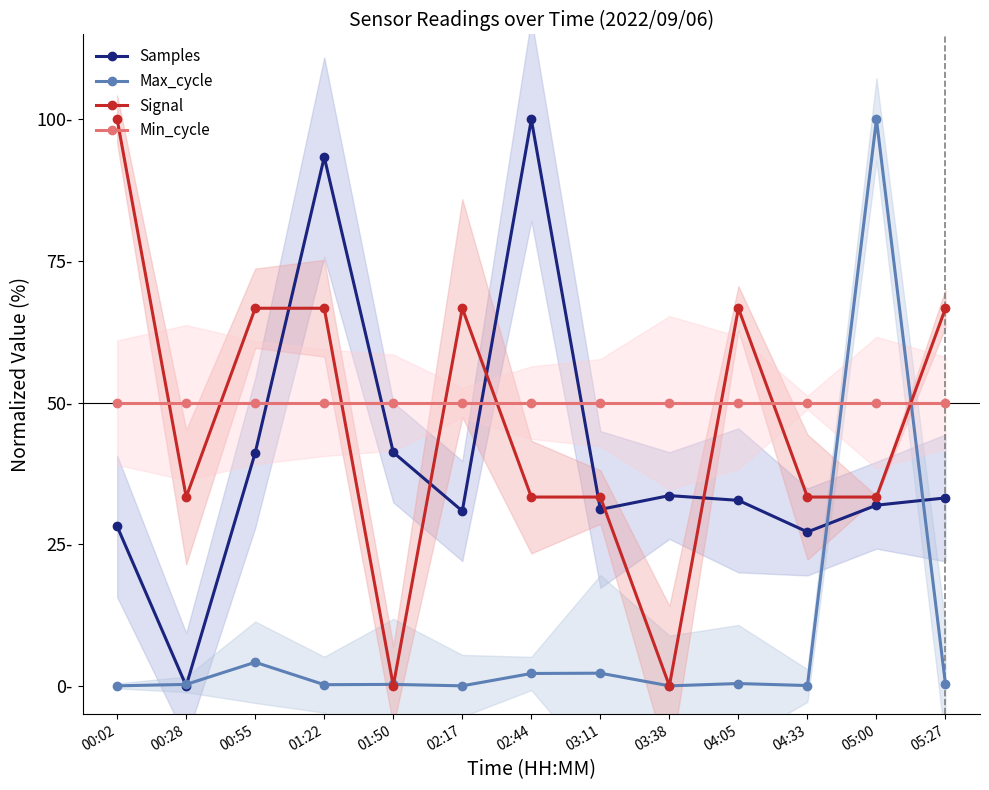

What is the approximate value of Samples at 00:55?

41.2